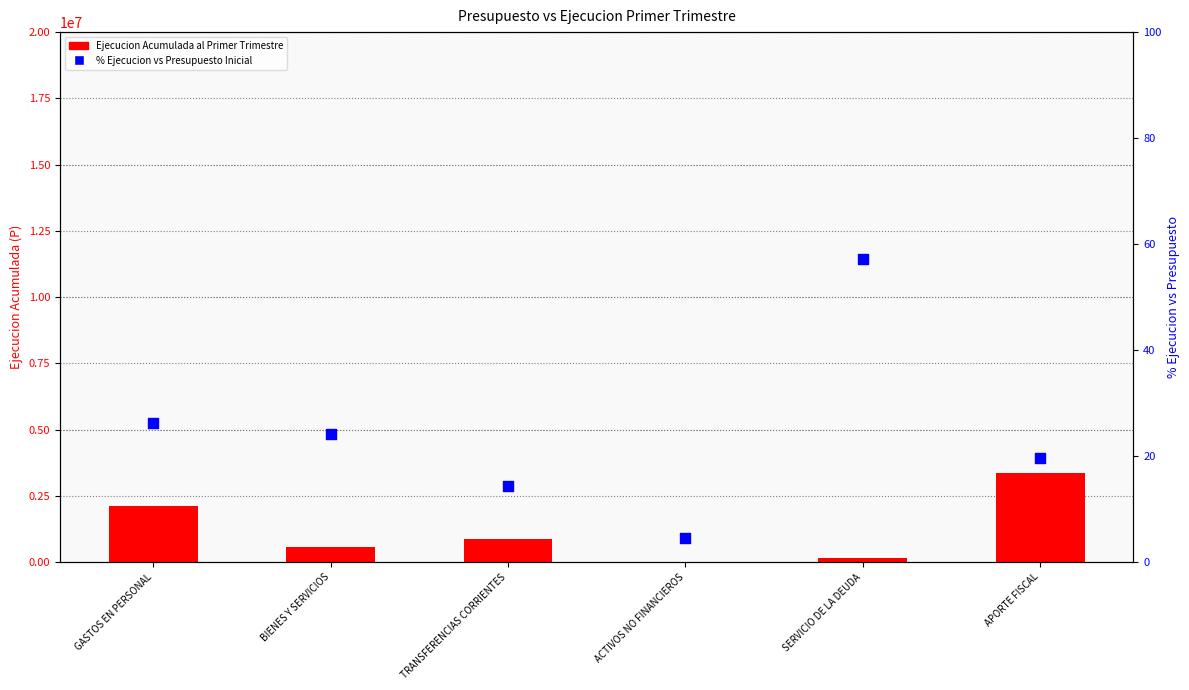

Which series reaches the minimum Y coordinate?

% Ejecucion vs Presupuesto Inicial